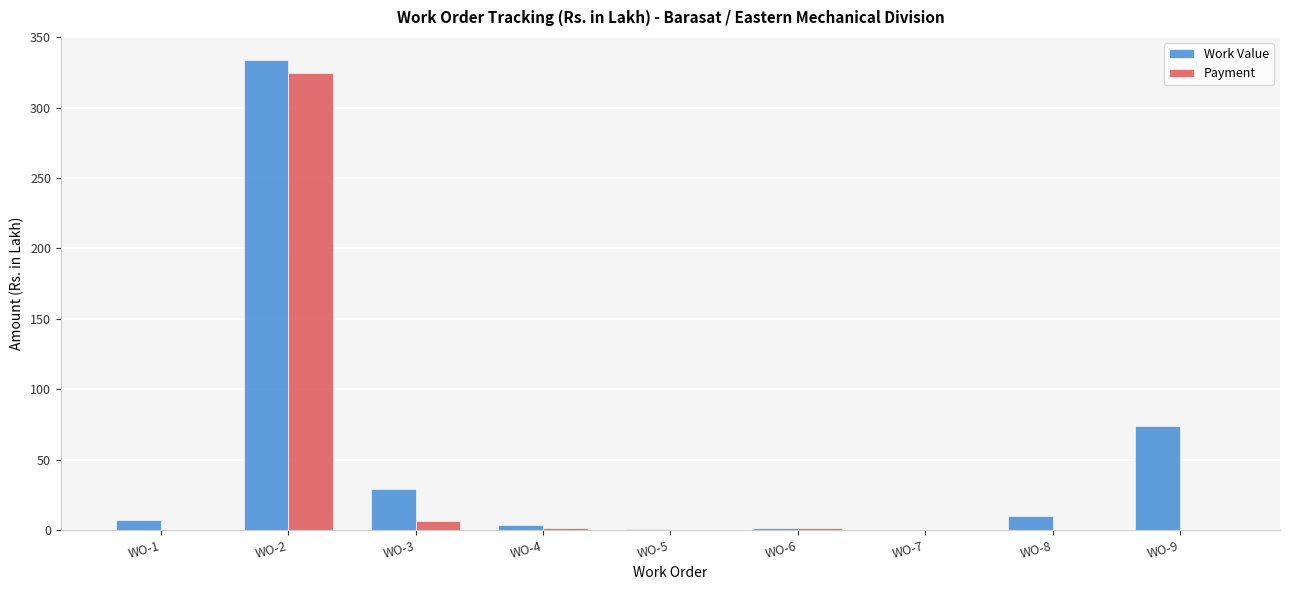

At which category is the sum across all series the highest?

WO-2